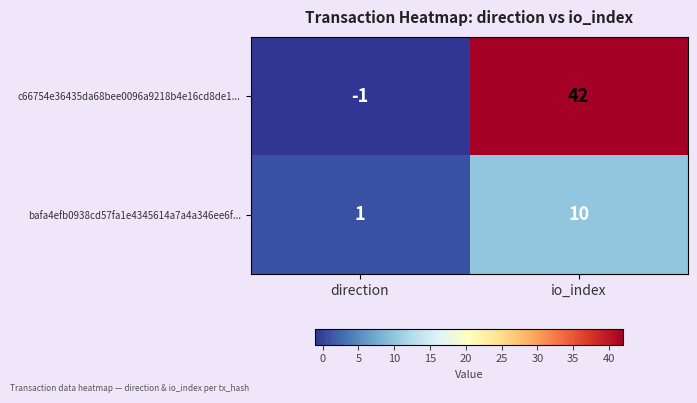

Which series has the largest range (max minus min)?

c66754e36435da68bee0096a9218b4e16cd8de1...